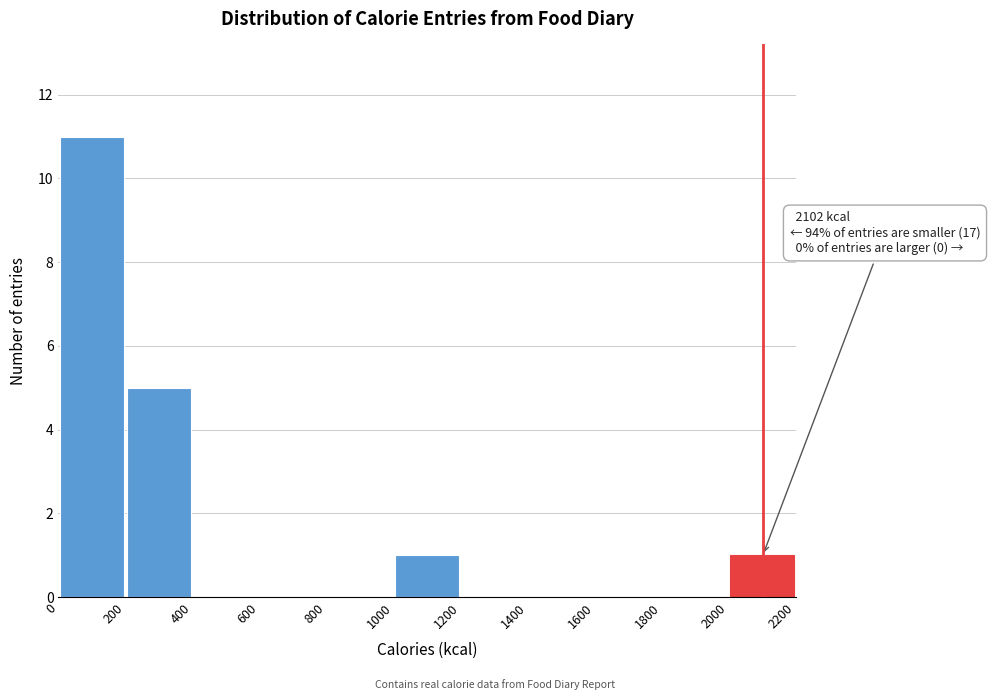

Over which range of the x-axis is the bar tallest?

0 to 200